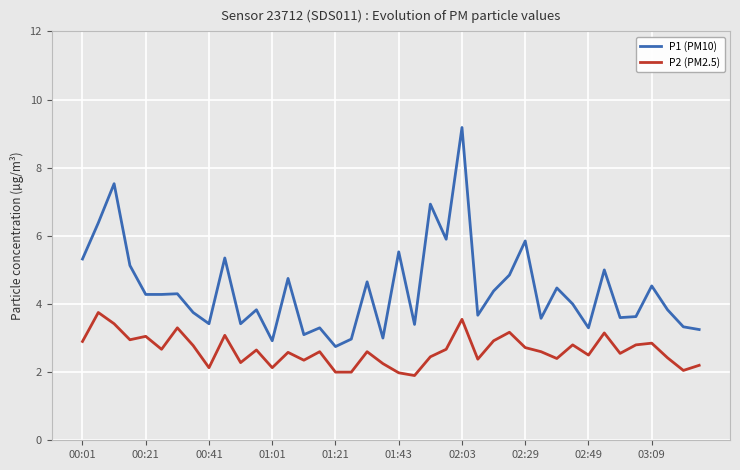

Which series has the largest range (max minus min)?

P1 (PM10)